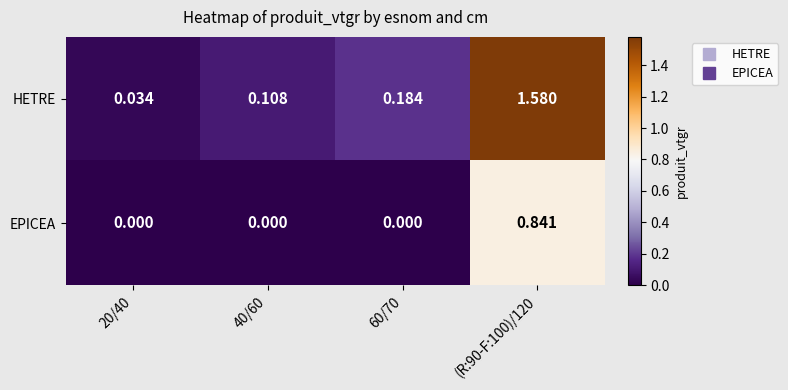

Which series has the largest range (max minus min)?

HETRE